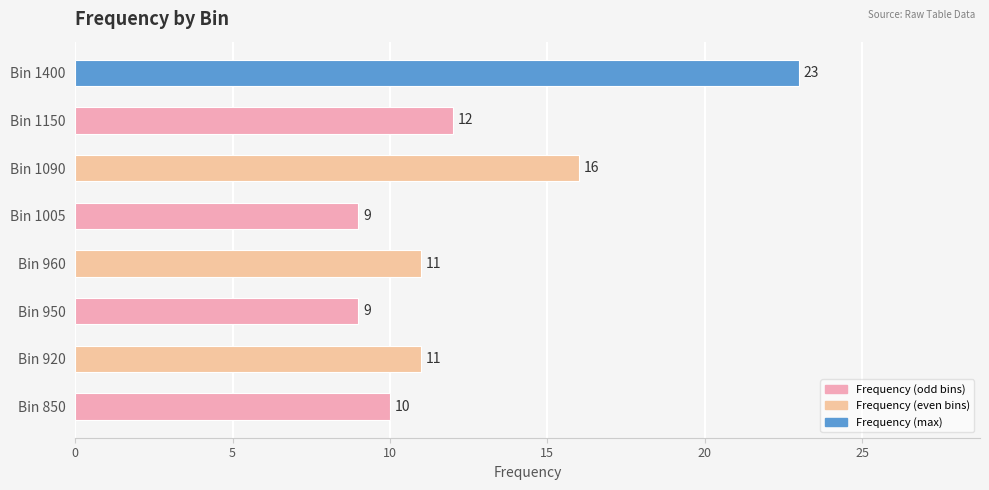

Where is the data nearest to the value 16?

Bin 1090